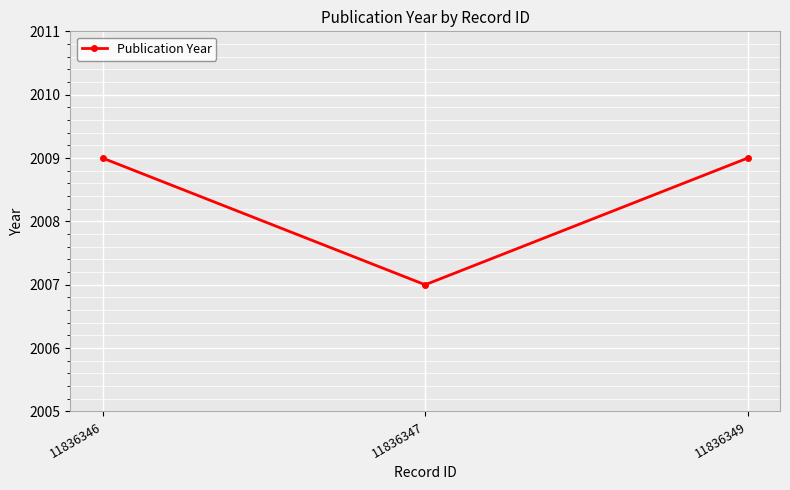

The value at 11836349 is 1016. True or false?

False